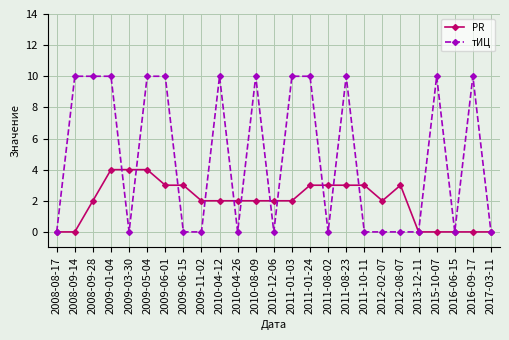

Between 2008-09-28 and 2011-08-02, which series saw the biggest shift?

тИЦ